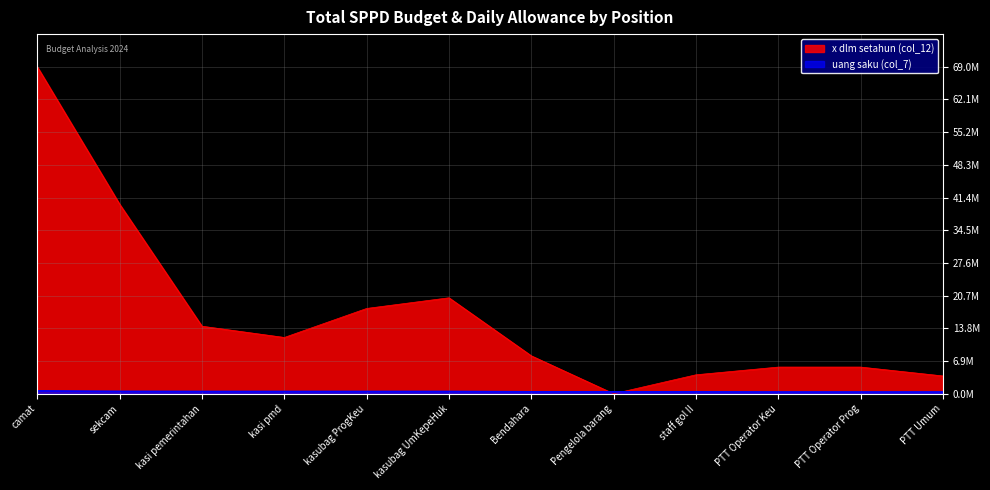

Where is x dlm setahun (col_12) nearest to the value 34500000?

sekcam